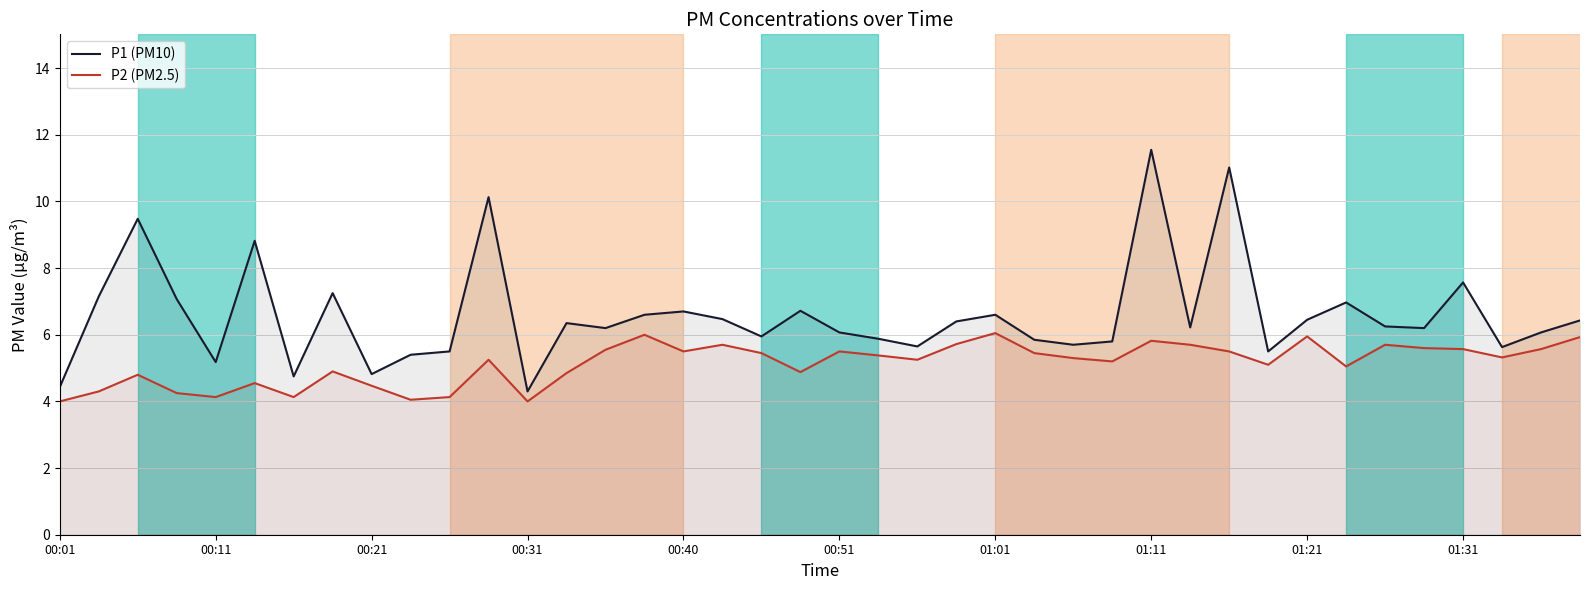

How many data points does each series have?

40